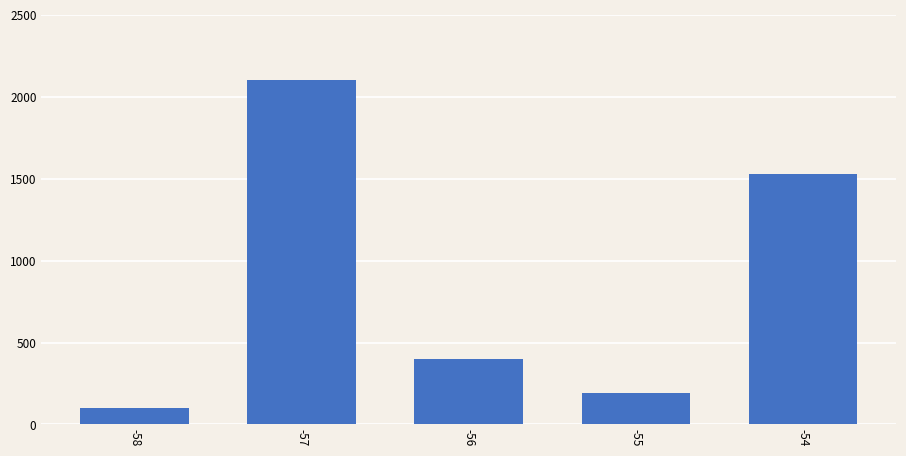

What is the greatest value displayed?

2100.0